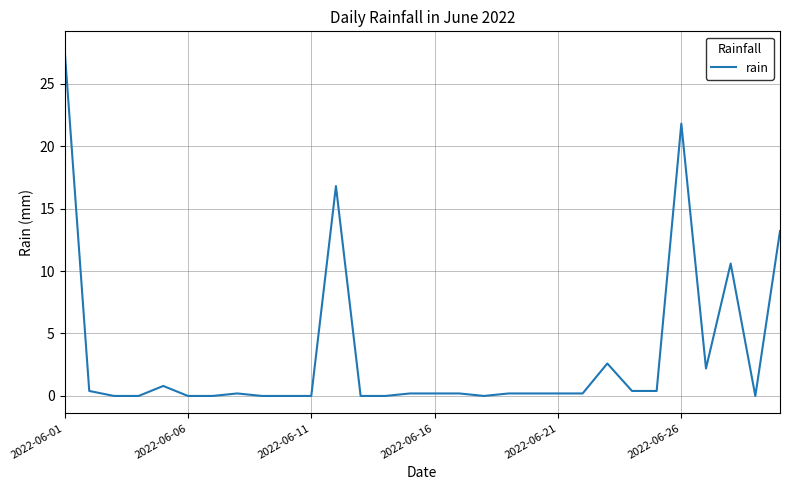

What is the difference between the maximum and minimum values?

27.8